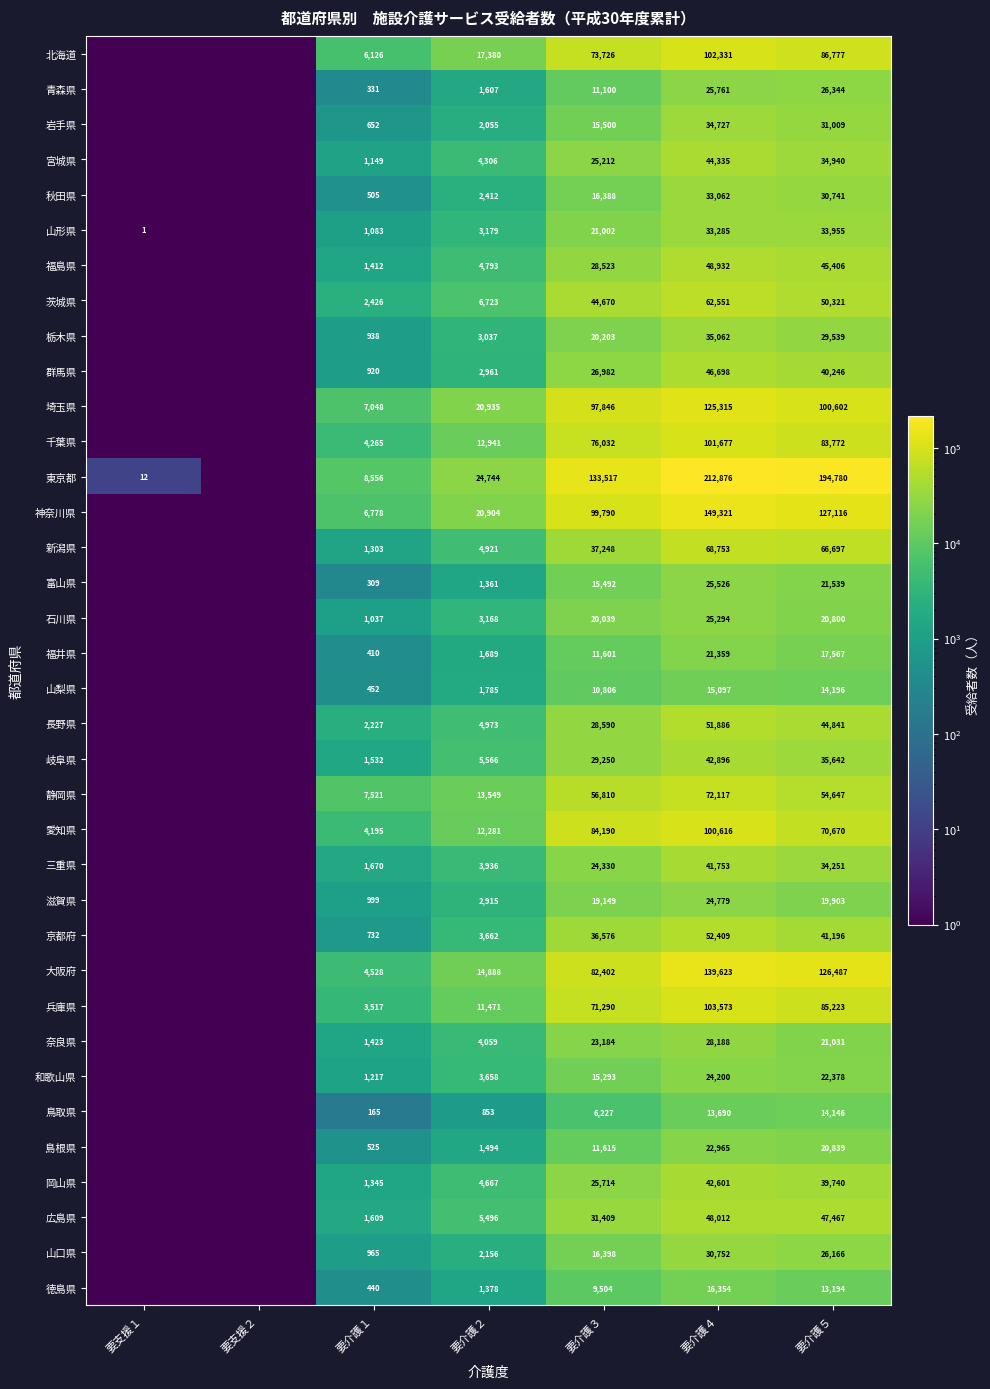

What is the sum of the 東京都 values at 要介護４ and 要介護１?

221432.0